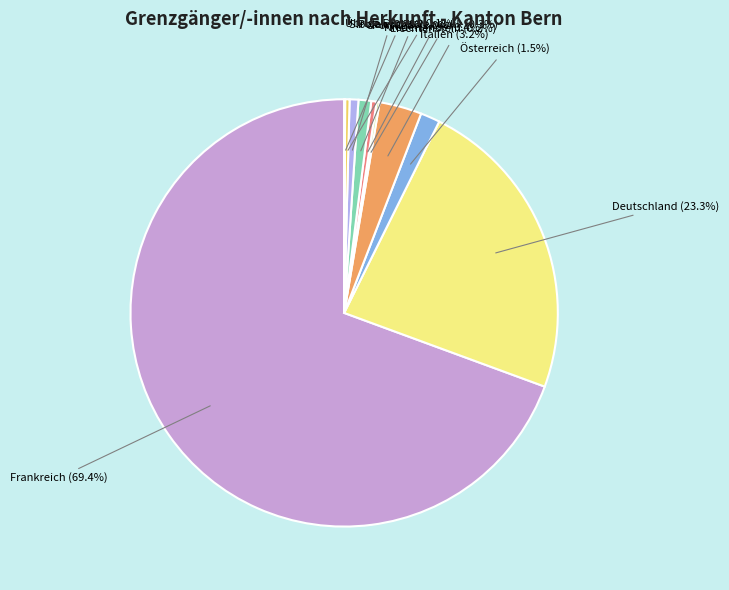

Which category has the biggest portion of the pie?

Frankreich